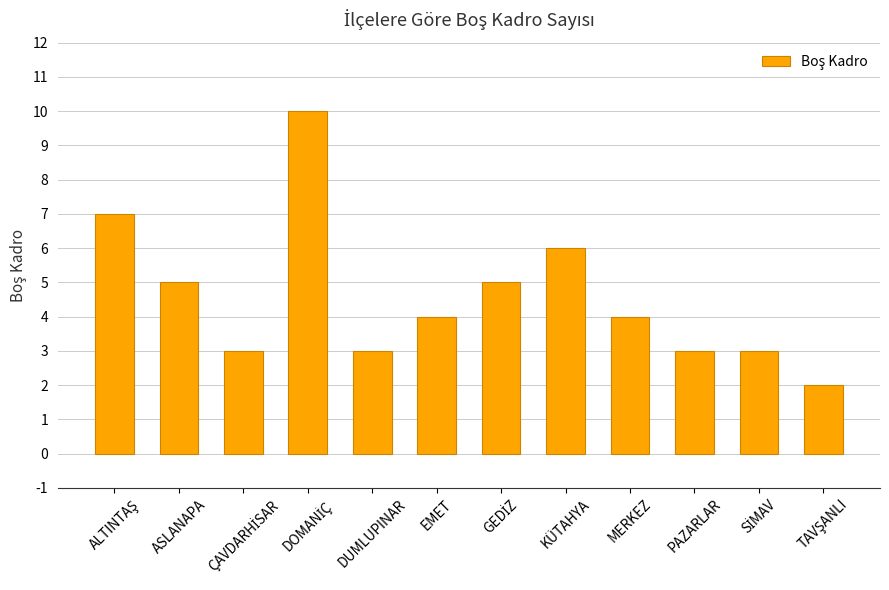

What position from the left is ASLANAPA?

2